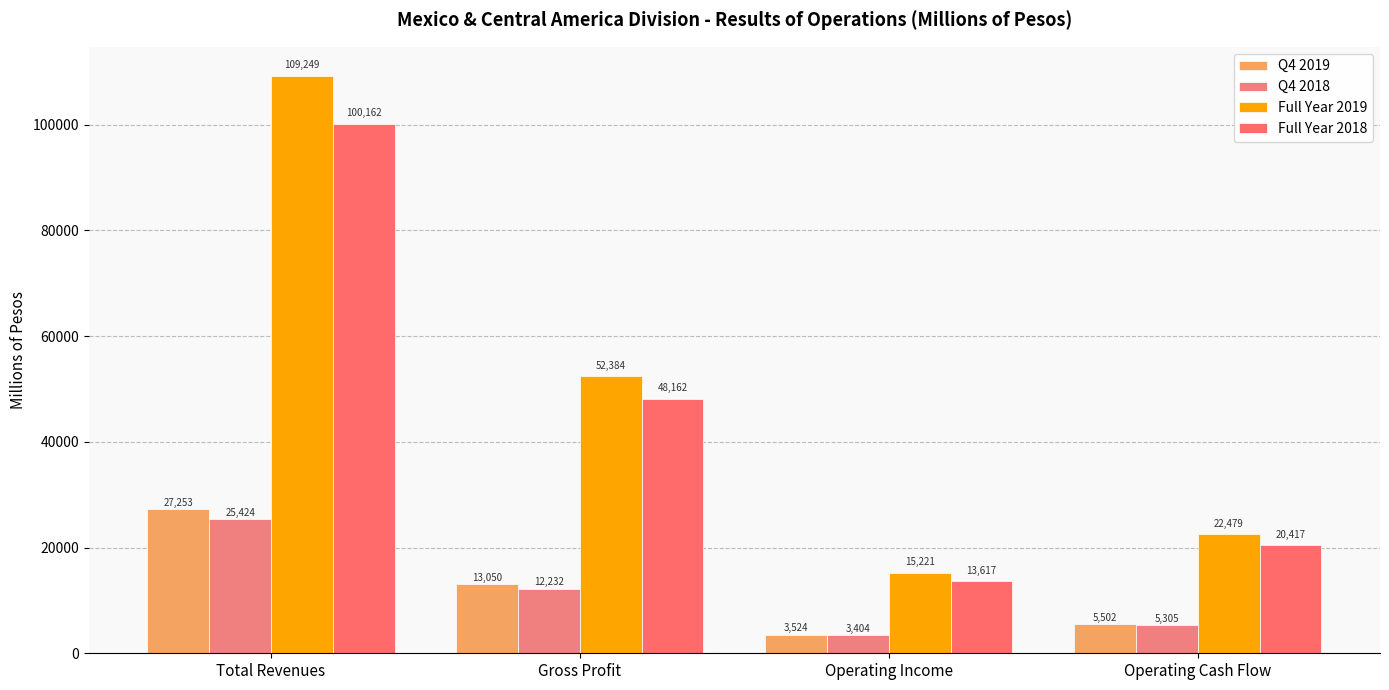

Which has a higher value, Total Revenues or Operating Cash Flow?

Total Revenues